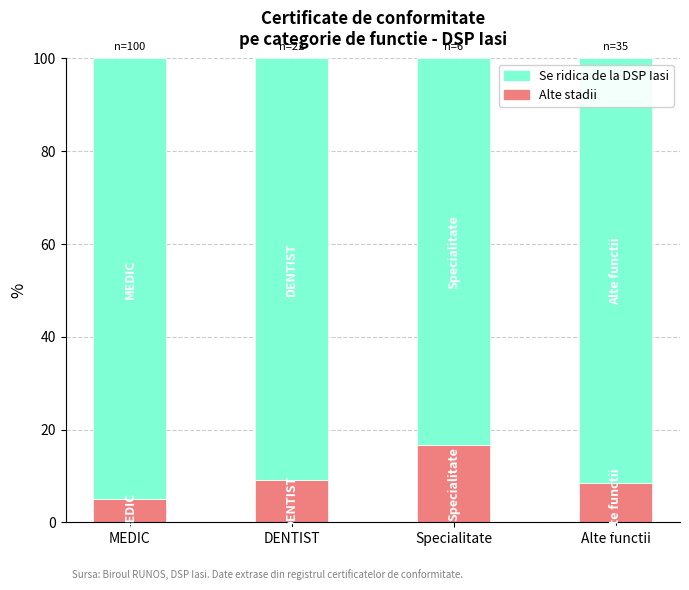

How many bars are there in total?

4